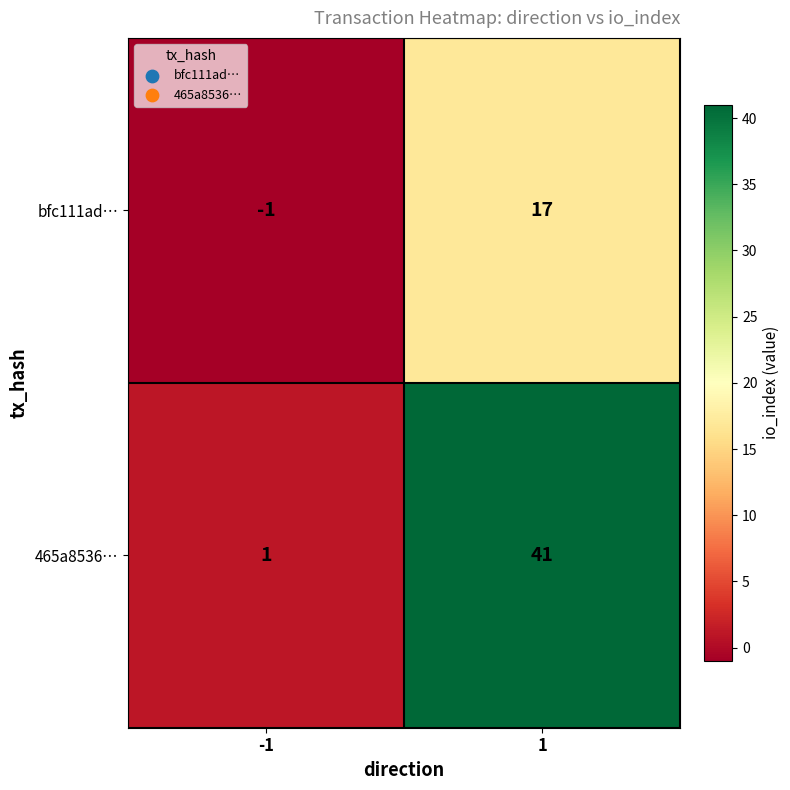

True or false: bfc111ad… has a value of 17 at 1.

True